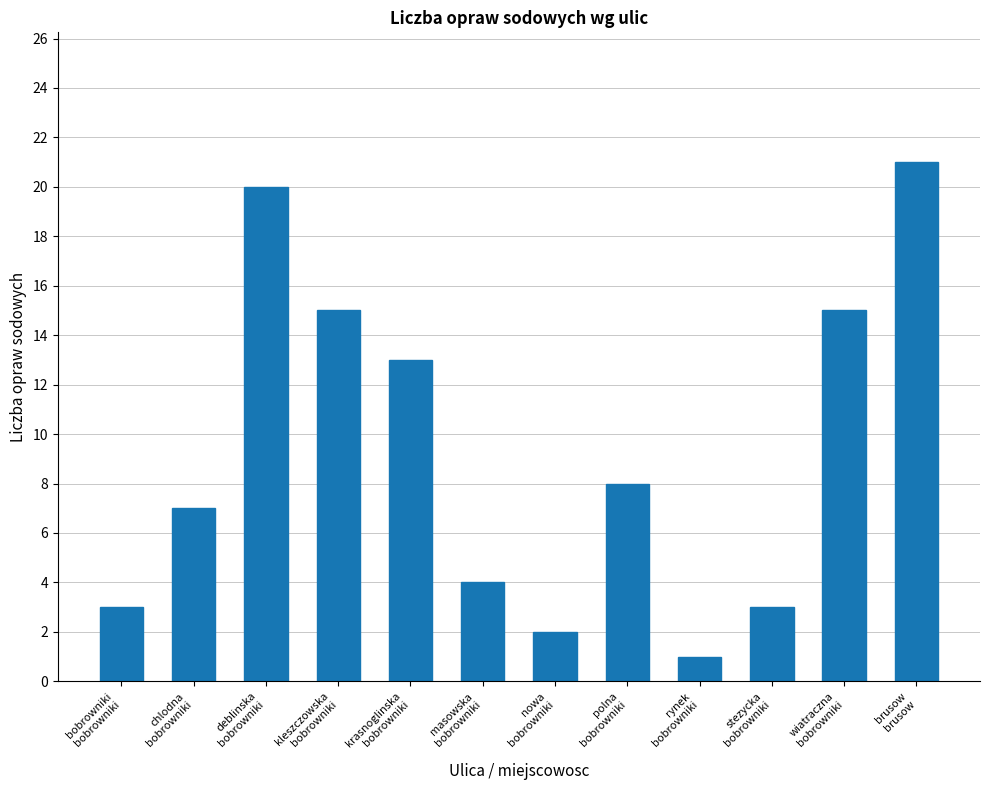

What is the label of the 3rd bar from the right?

stezycka
bobrowniki